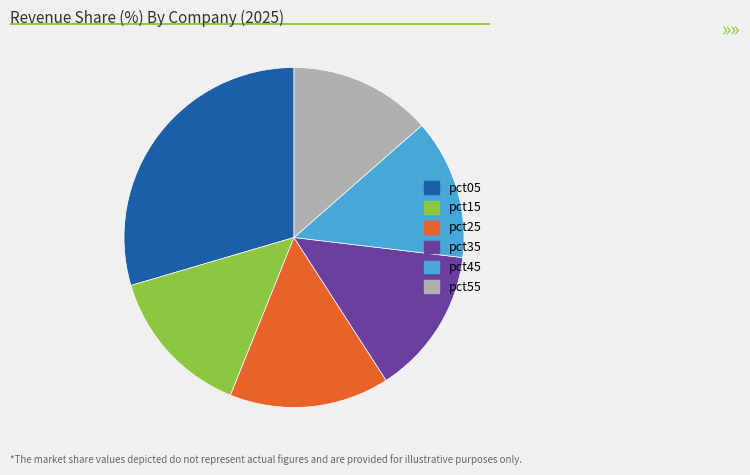

True or false: pct35 accounts for 14% of the total.

True